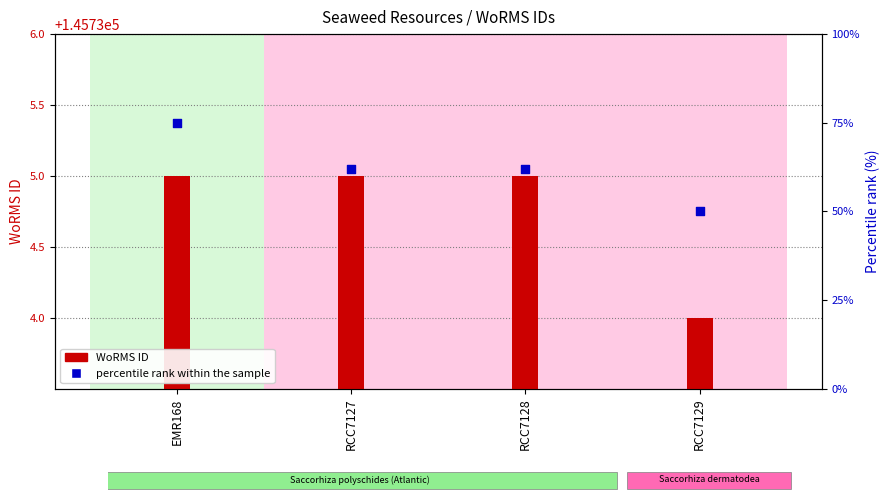

What is the total value across all series at RCC7129?

145784